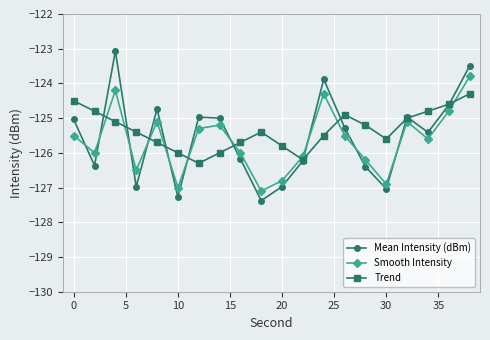

Which series has the largest range (max minus min)?

Mean Intensity (dBm)